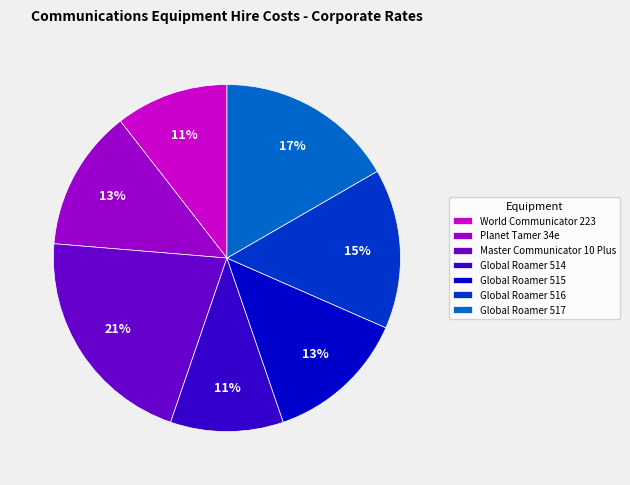

How many slices are in this pie chart?

7